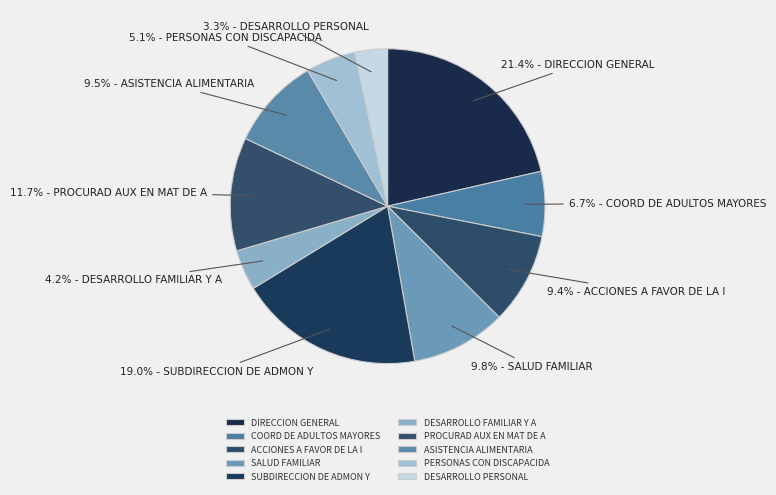

Which has a higher value, DIRECCION GENERAL or ASISTENCIA ALIMENTARIA?

DIRECCION GENERAL